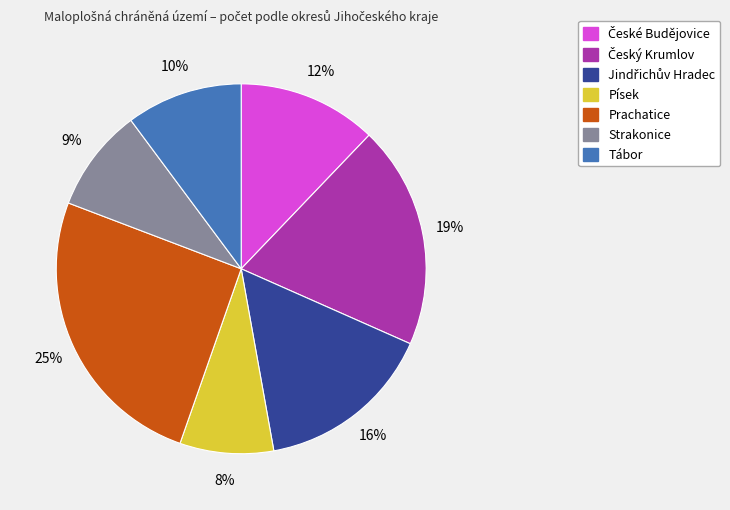

Do Tábor and Písek together represent more than half of the pie?

No